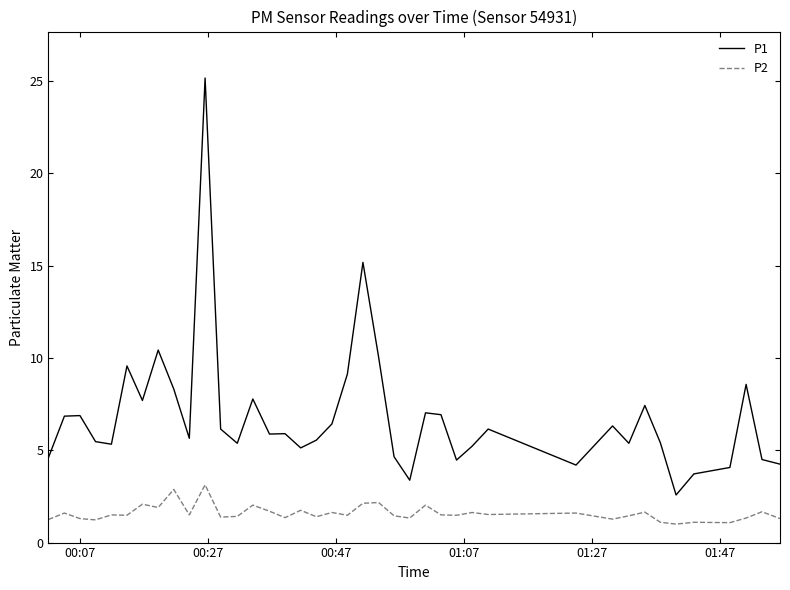

How many categories are shown in the chart?

40